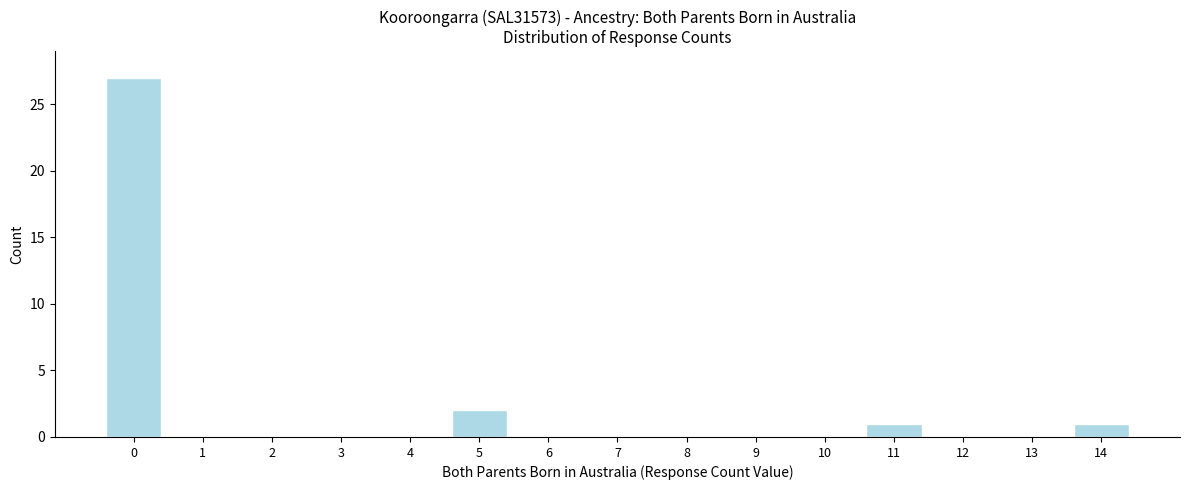

What is the height of the bar covering 13.5 to 14.5 on the x-axis? The values are not printed on the chart, so give them approximately, as read against the axis.

1